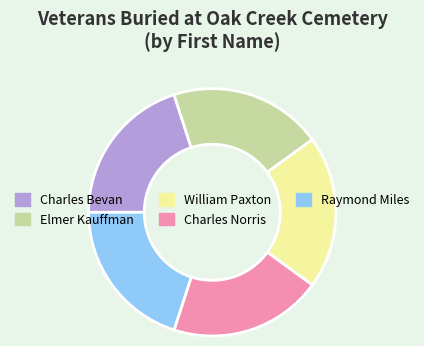

How many slices are in this pie chart?

5